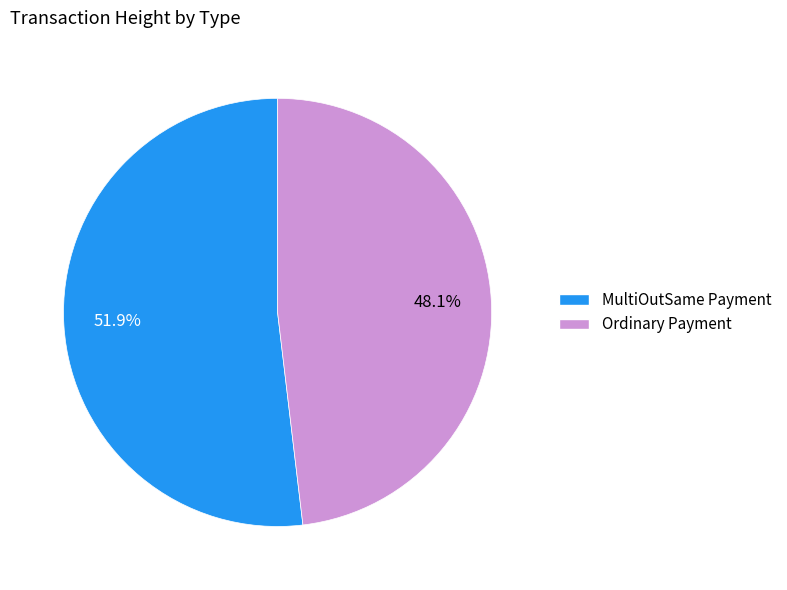

To the nearest percent, what is the average slice percentage?

50%